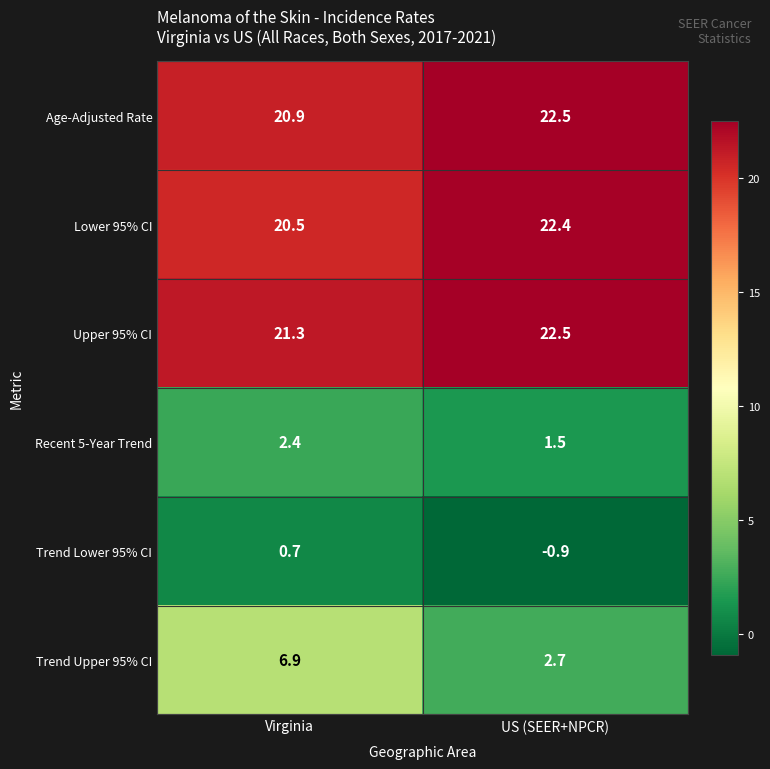

What is the sum of all Recent 5-Year Trend values?

3.9